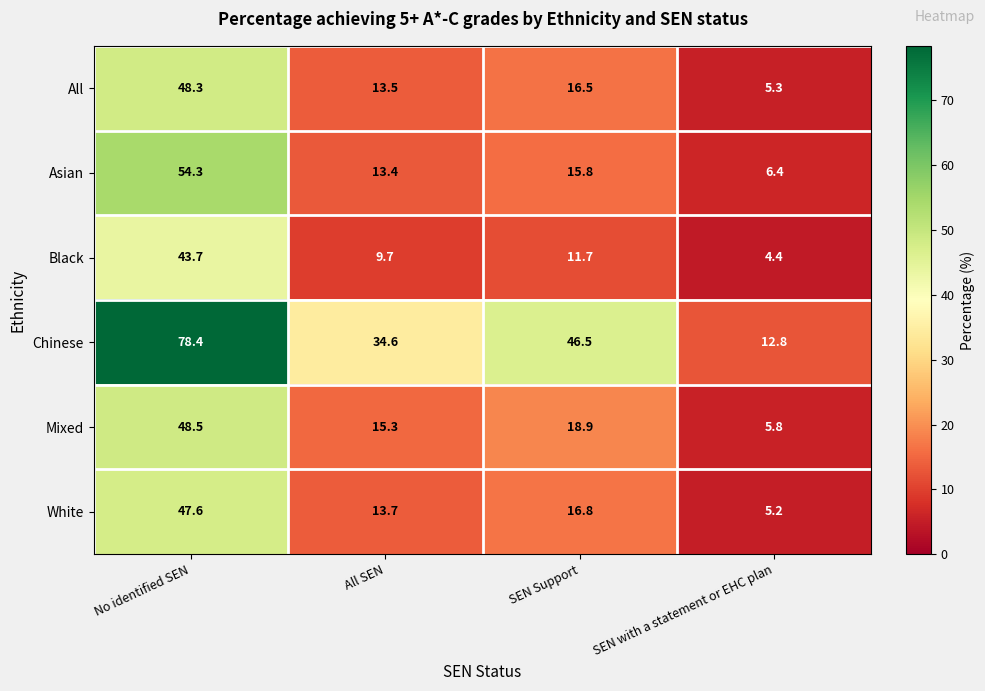

What is the maximum value shown in the chart?

78.4